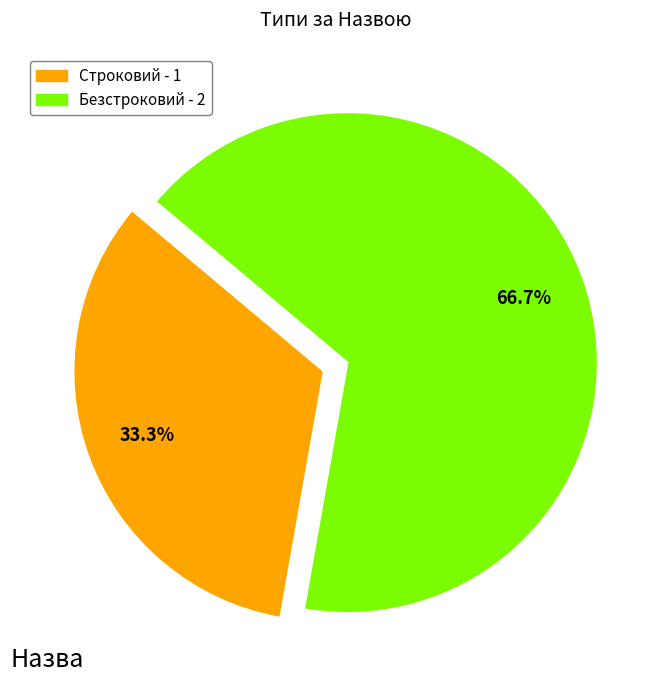

To the nearest percent, what is the combined percentage of Строковий and Безстроковий?

100%